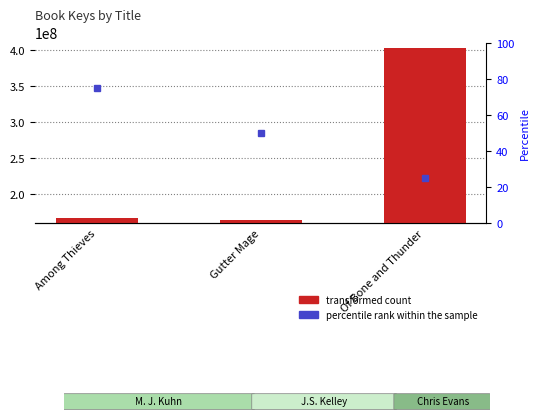

Where is the data nearest to the value 283482092?

Among Thieves